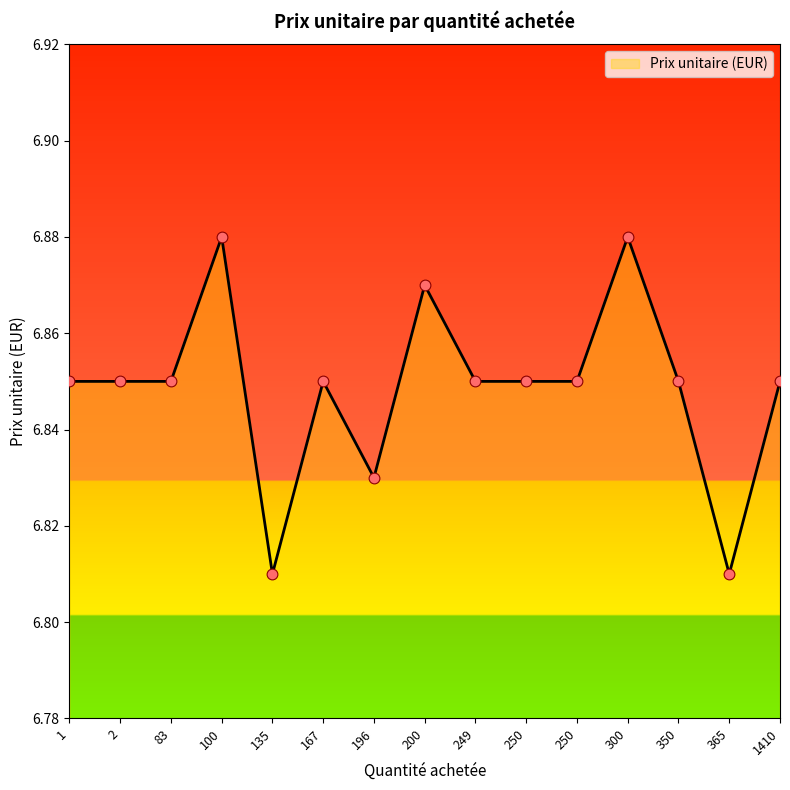

Which has a higher value, 1 or 196?

1